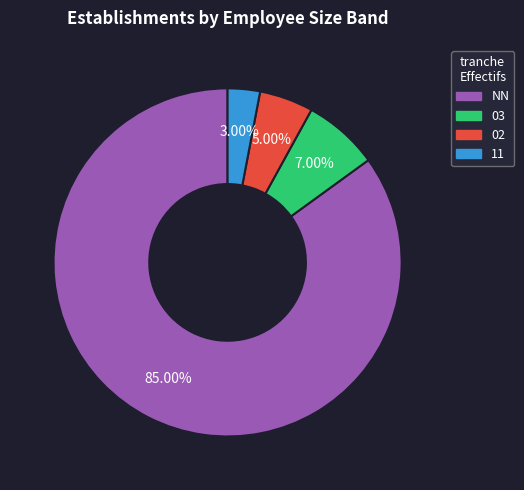

To the nearest percent, what percentage of the pie is 02?

5%